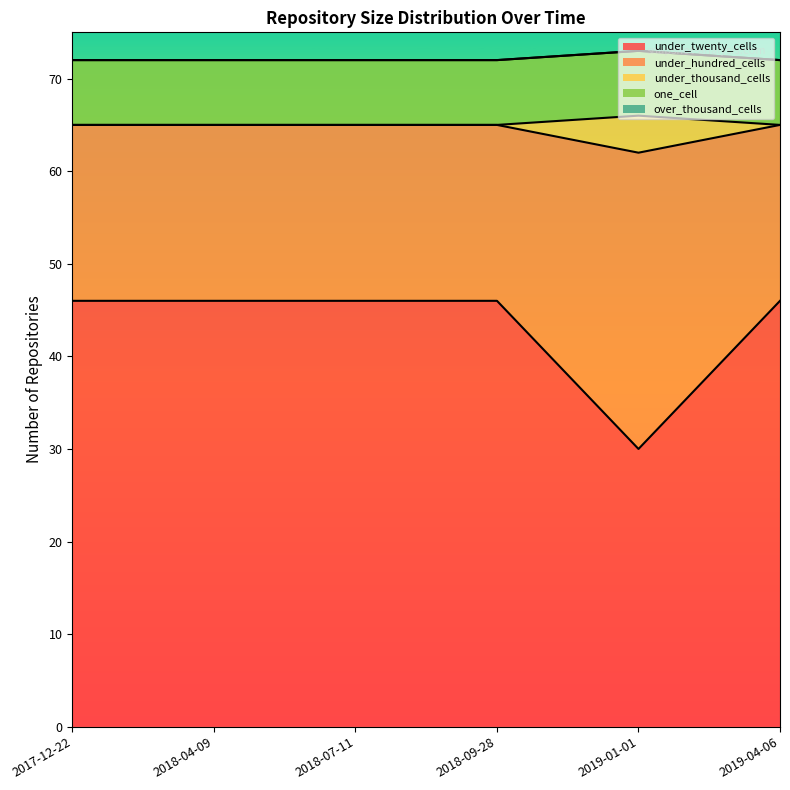

What is the maximum value for under_twenty_cells?

46